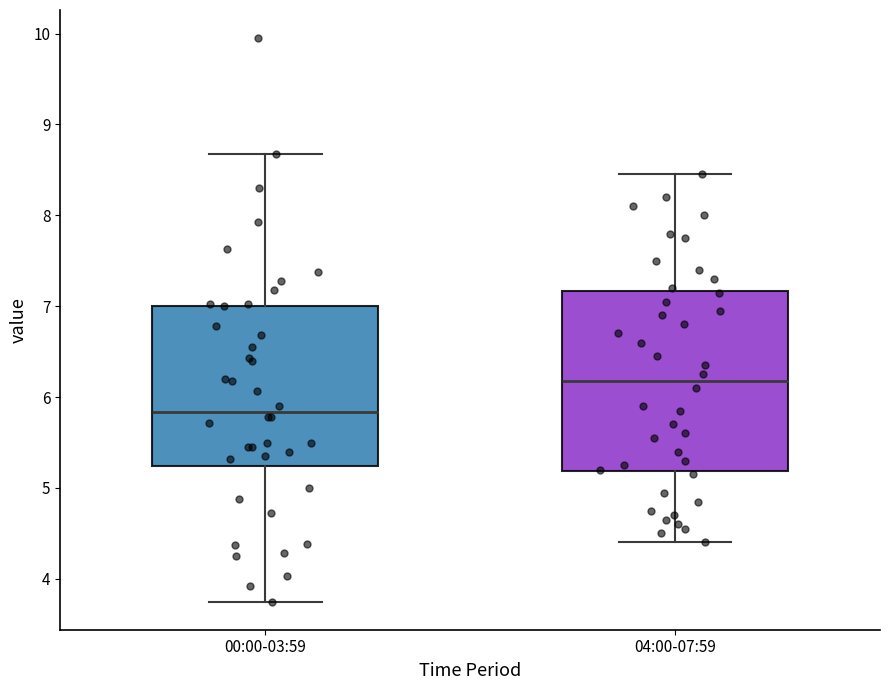

Comparing the boxes themselves (not the whiskers), which one is the tallest?

04:00-07:59